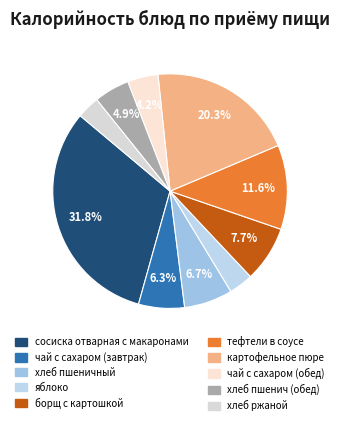

The хлеб пшеничный slice represents 15% of the pie. True or false?

False